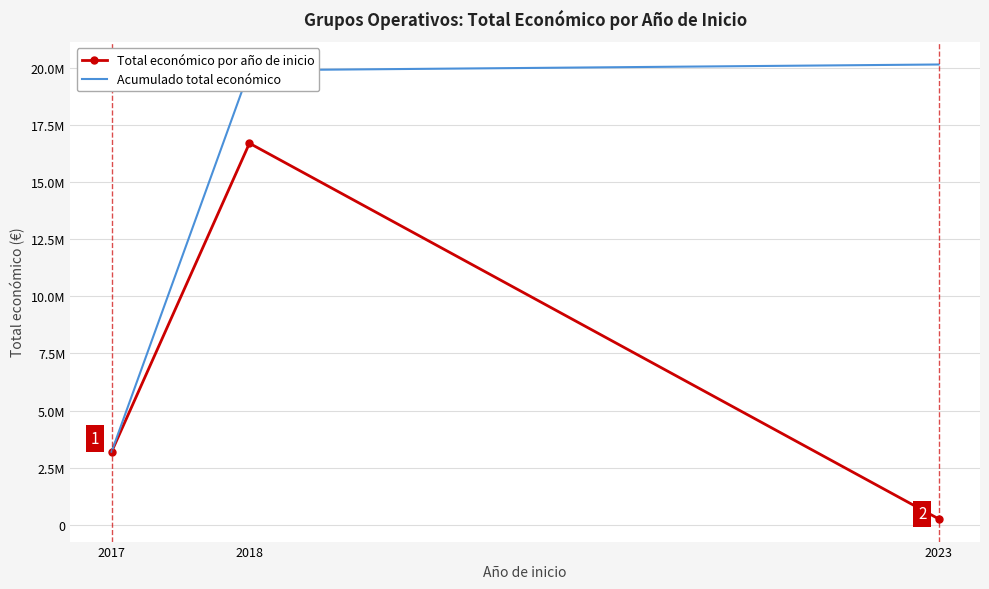

What is the difference between the Total económico por año de inicio values at 2018 and 2023?

16450633